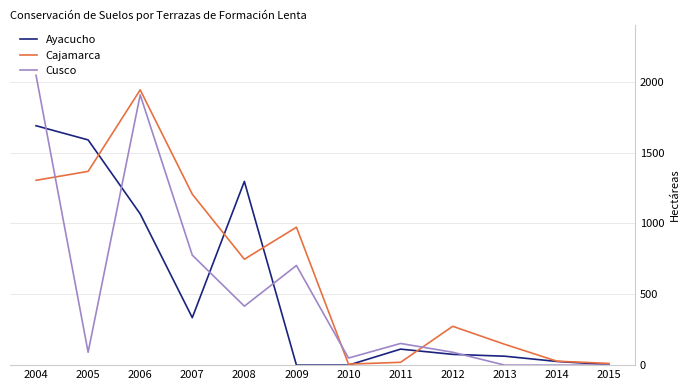

True or false: Cusco has a value of 2045 at 2004.

True